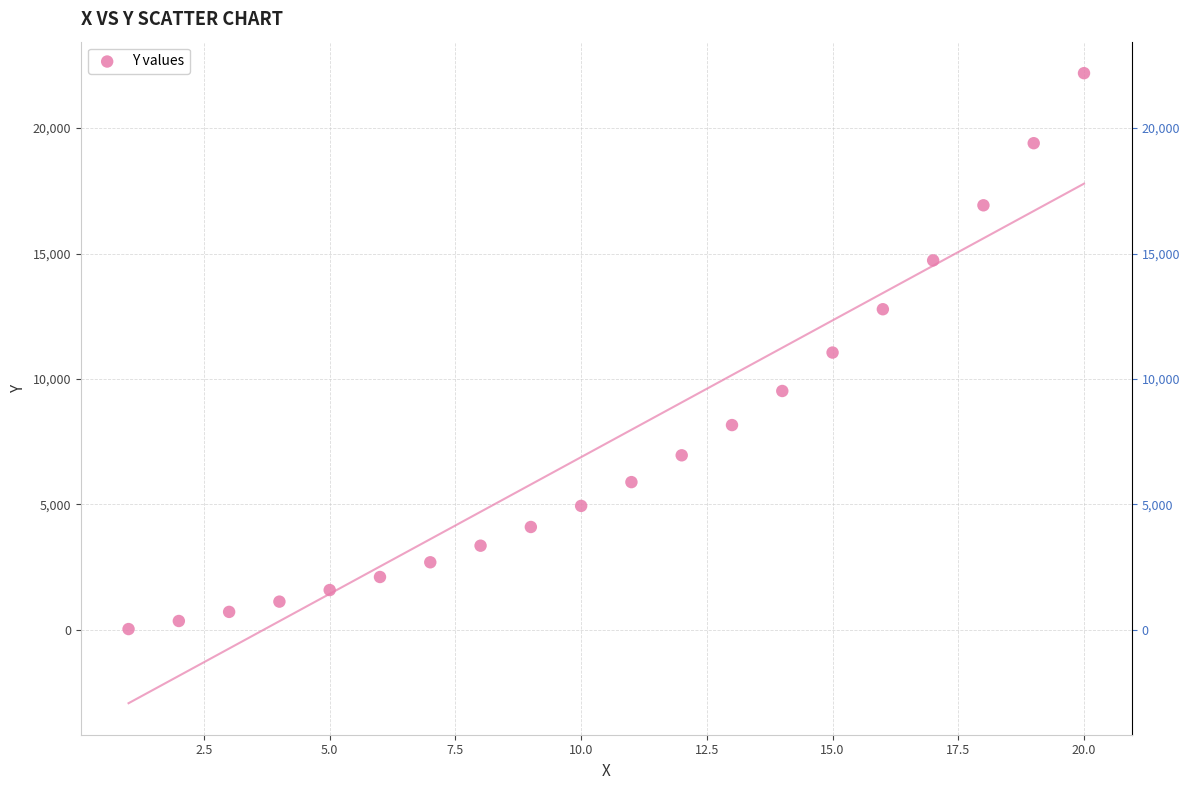

What is the range of X values (max minus min)?

19.0